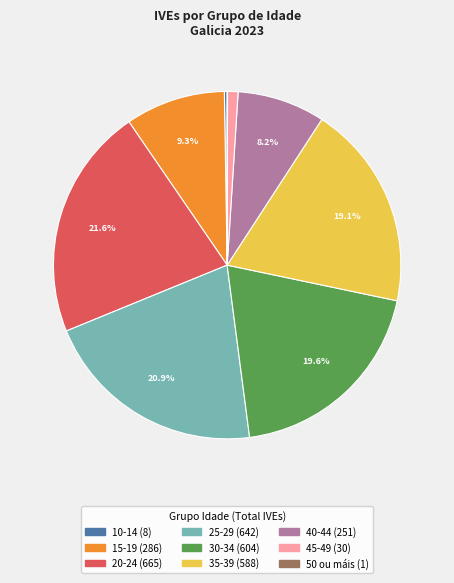

Is there a majority slice in this chart?

No